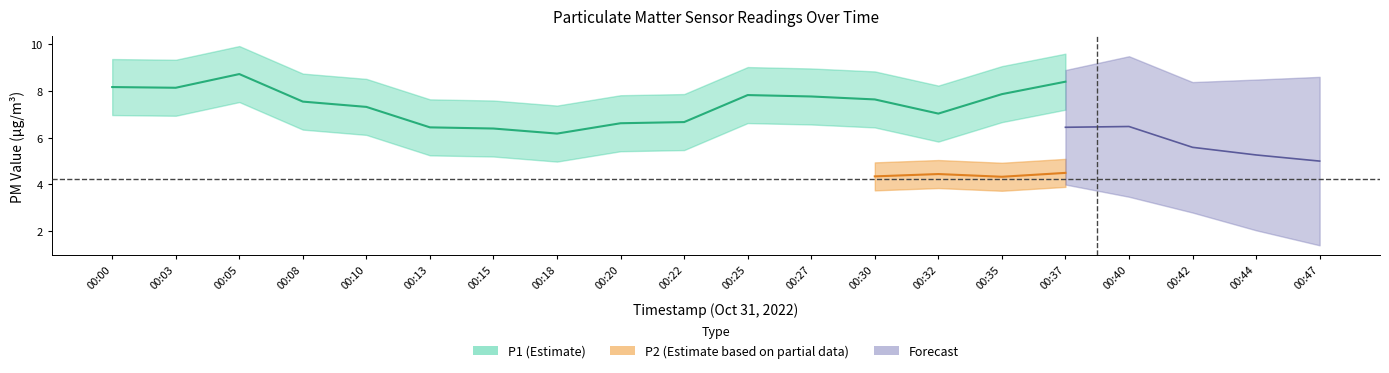

True or false: P1 and P2 intersect in this chart.

False